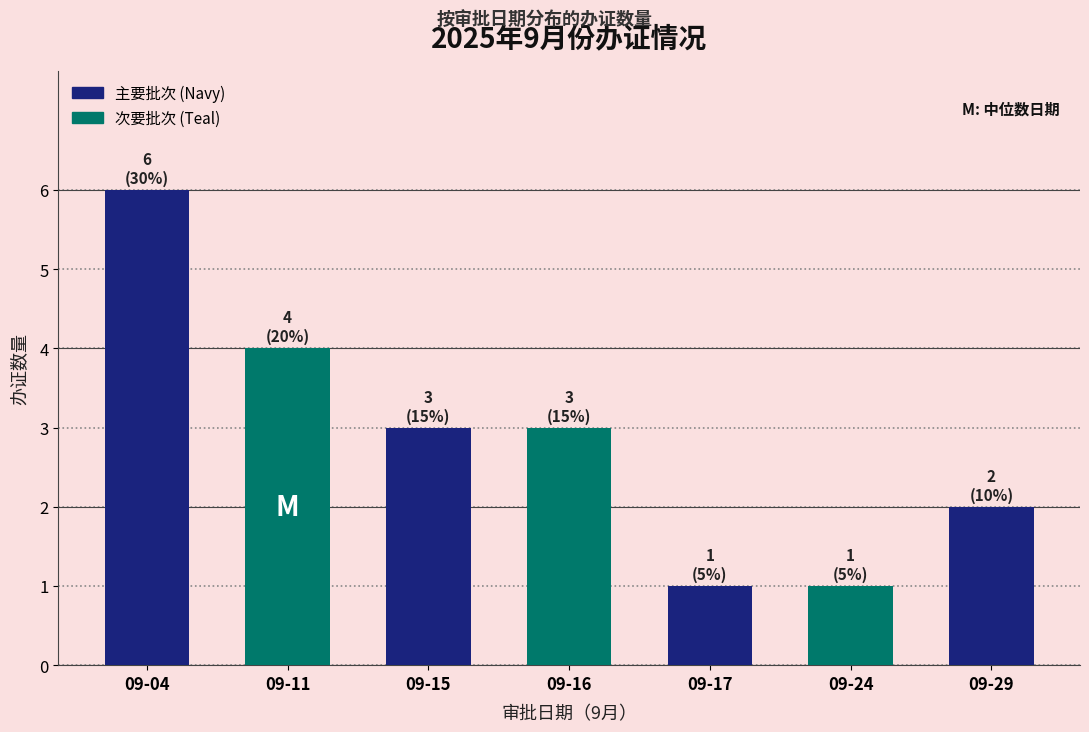

Reading left to right, extract all data points from this chart.

09-04=6	09-11=4	09-15=3	09-16=3	09-17=1	09-24=1	09-29=2